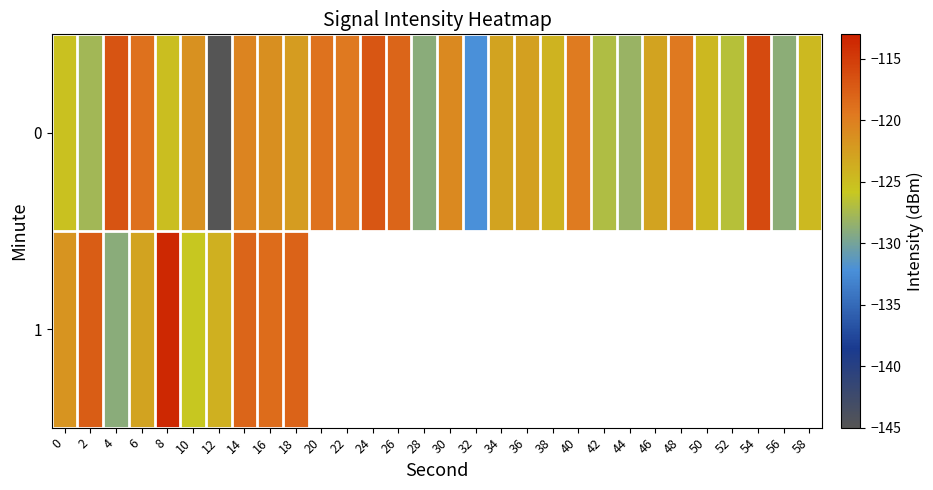

At which label does row_0 reach its peak?

54